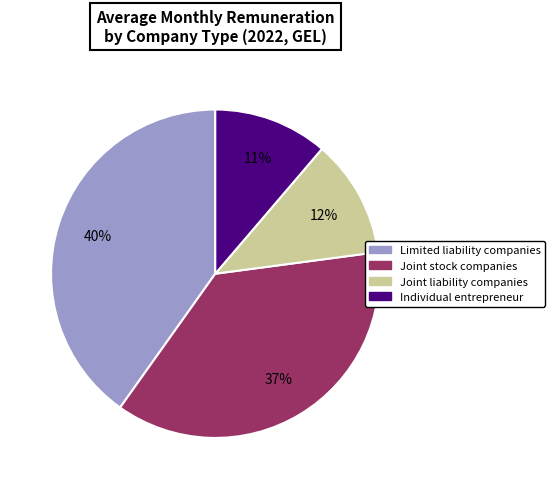

Count the number of slices in the pie.

4